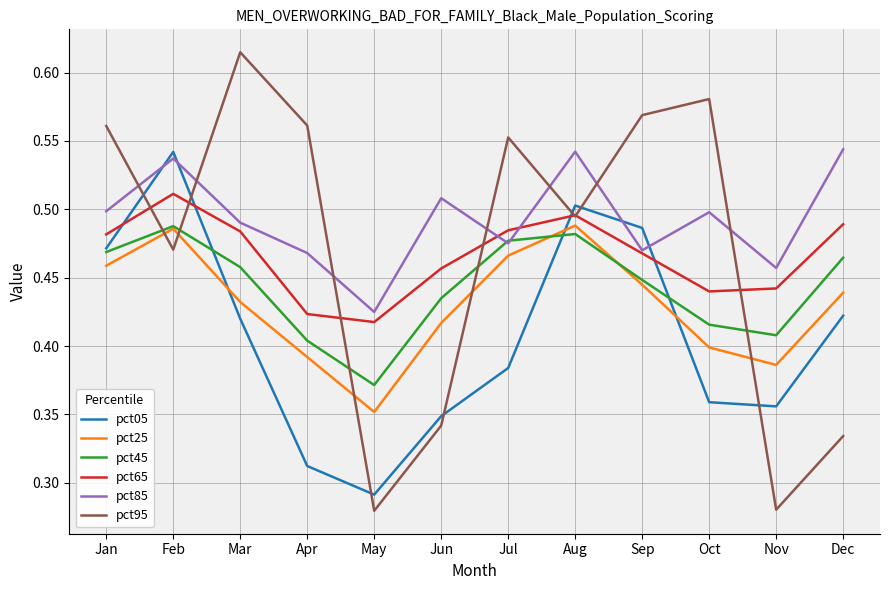

Which label corresponds to the largest value in the chart?

Mar